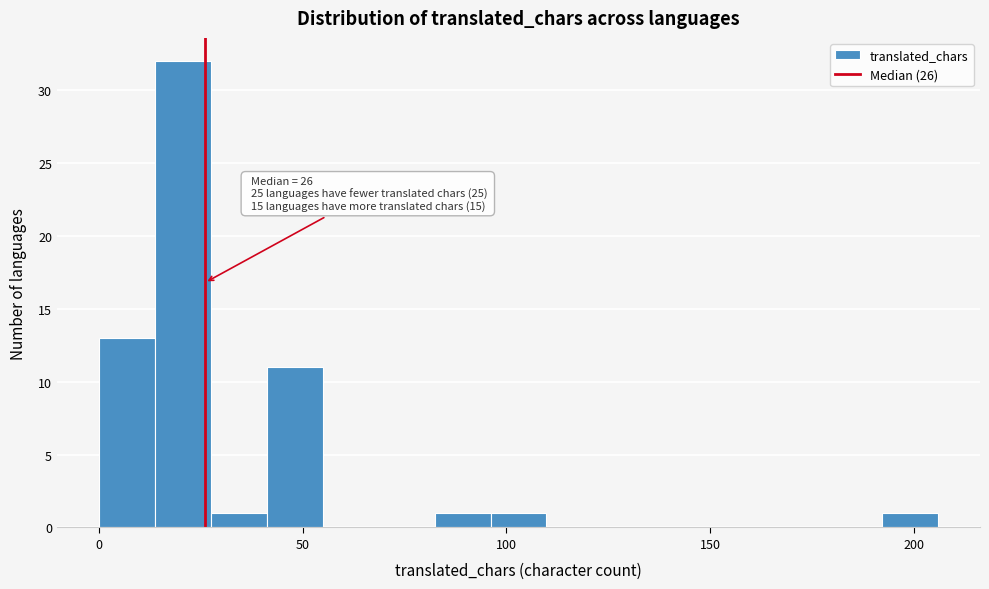

Around what value on the x-axis is the tallest bar? Give the approximate position of its centre, as read against the axis.

20